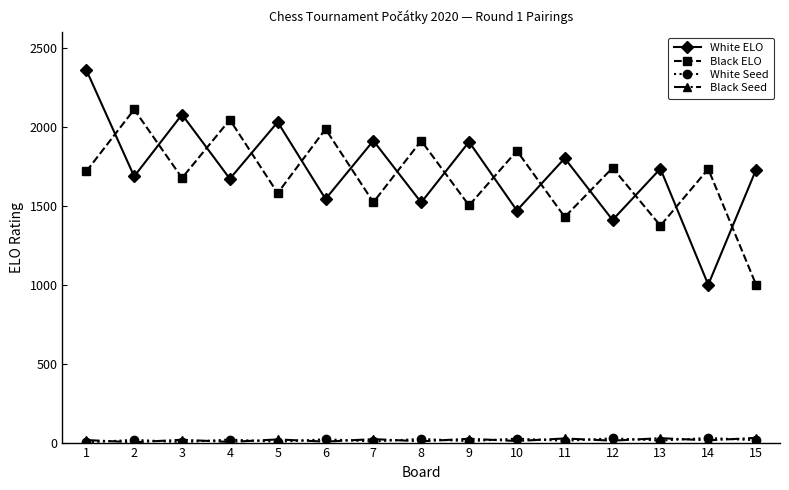

What are all the series names shown in the legend?

White ELO, Black ELO, White Seed, Black Seed